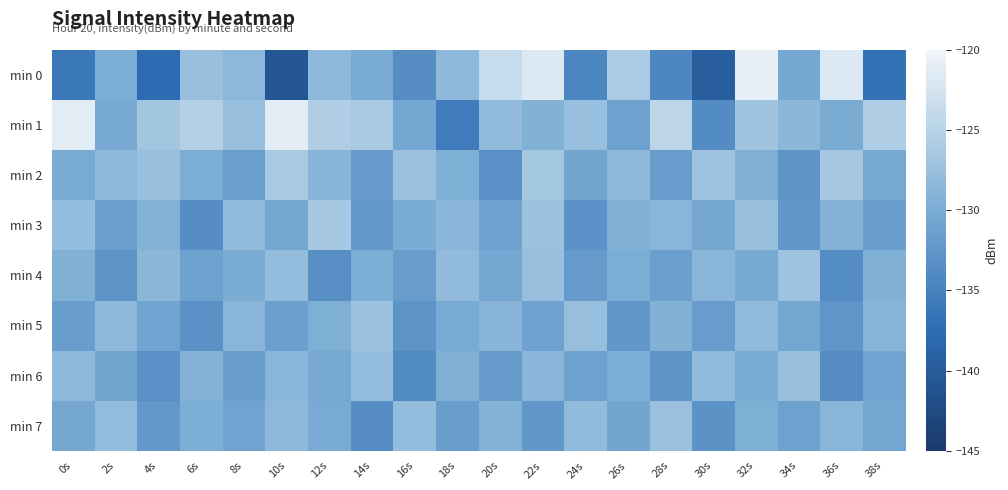

Which series changed the most between 20s and 28s?

min 0